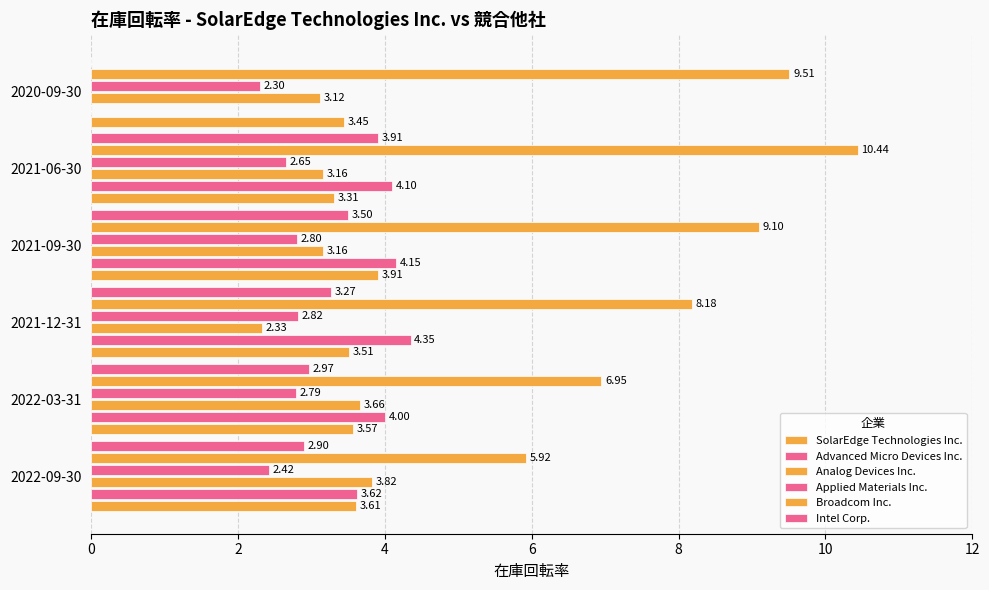

What is the difference between the maximum and minimum values in the Analog Devices Inc. series?

1.5